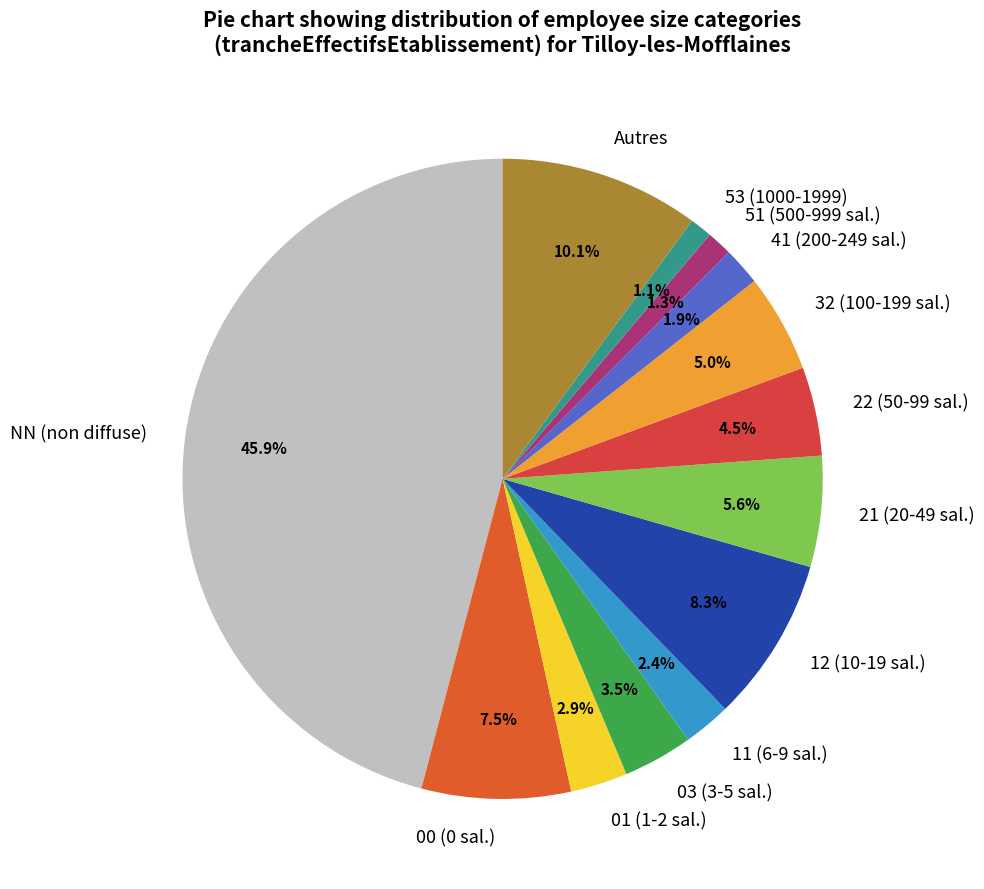

Do 21 (20-49 sal.) and 41 (200-249 sal.) together represent more than half of the pie?

No